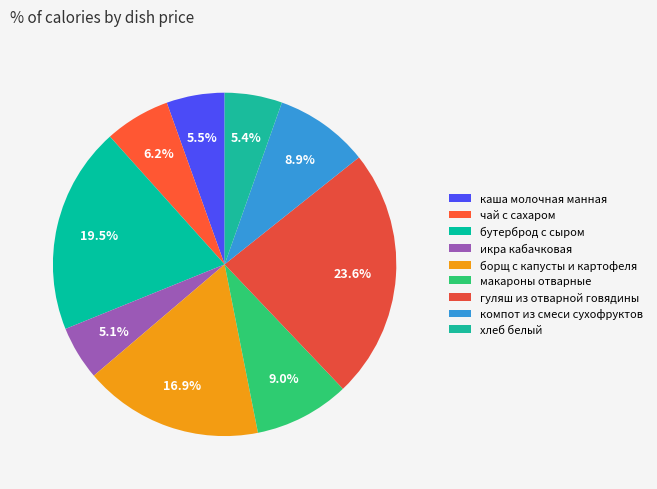

What is the change in value from каша молочная манная to макароны отварные?

+3.3